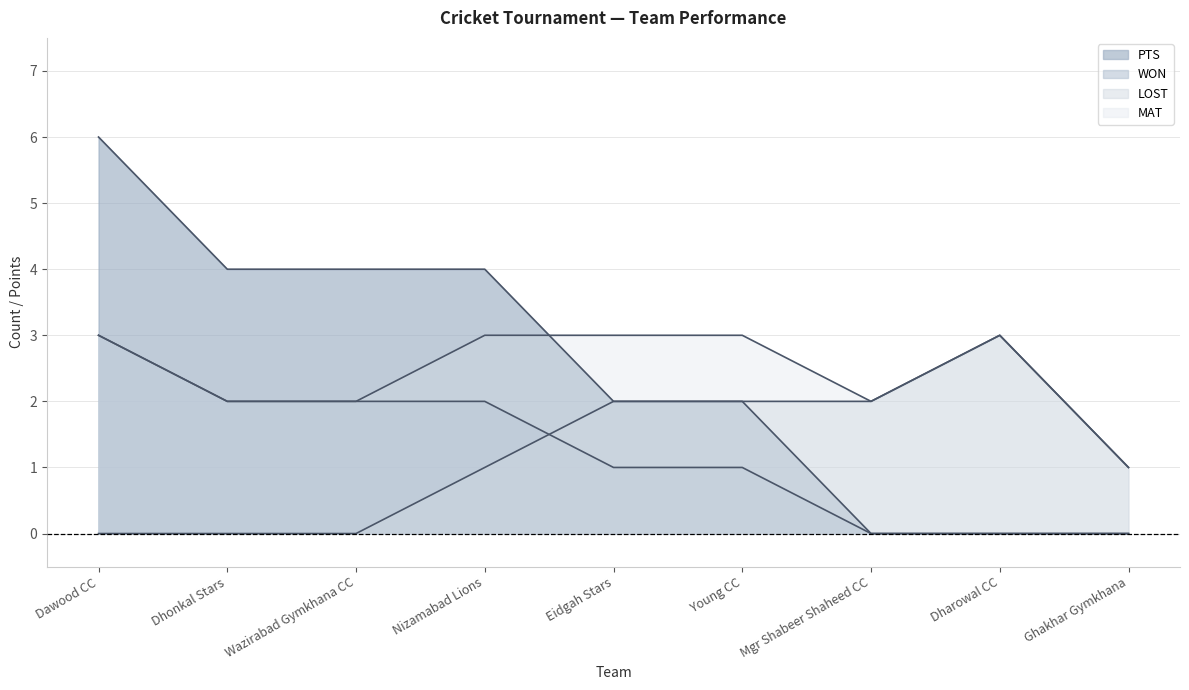

Which label corresponds to the largest value in the chart?

Dawood CC